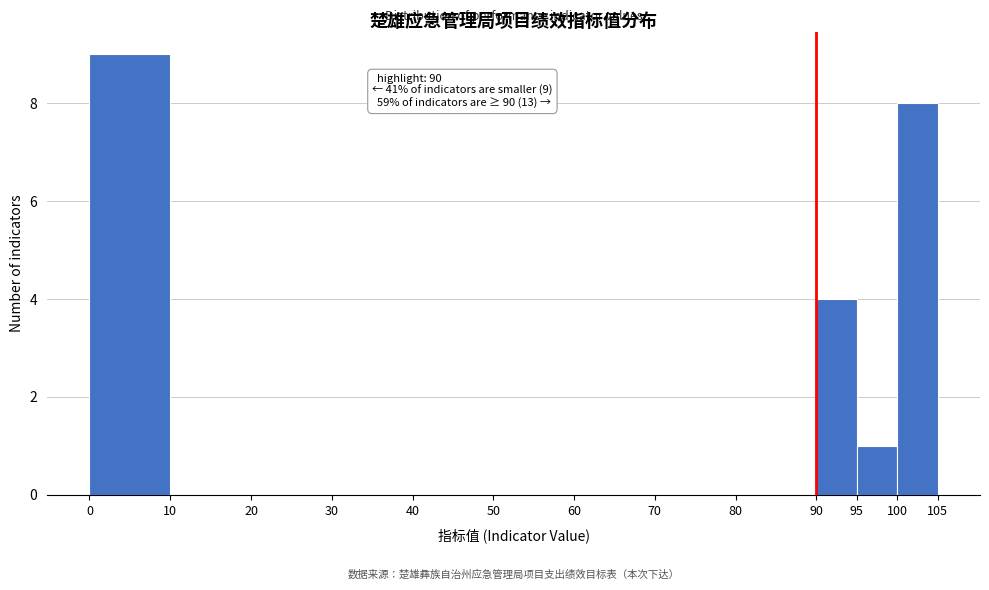

Which range on the x-axis has the tallest bar?

0 to 10